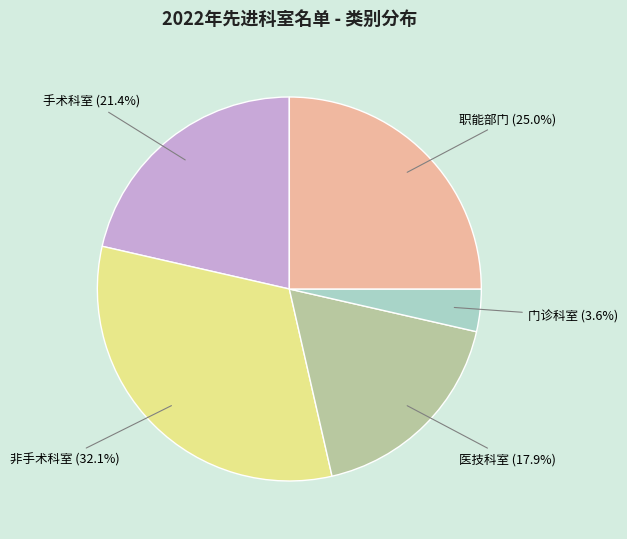

What is the total percentage of 手术科室 and 职能部门?

46.4%